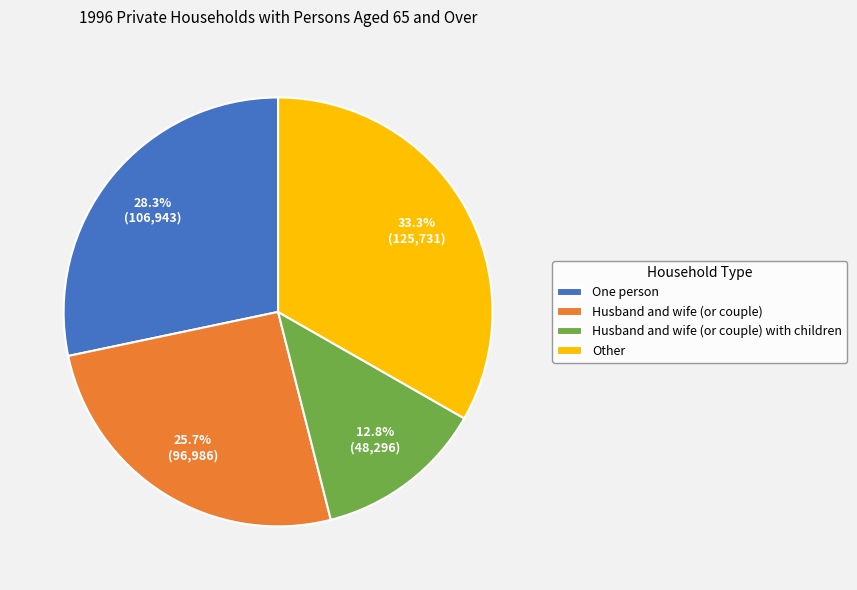

Do Husband and wife (or couple) and Husband and wife (or couple) with children together represent more than half of the pie?

No